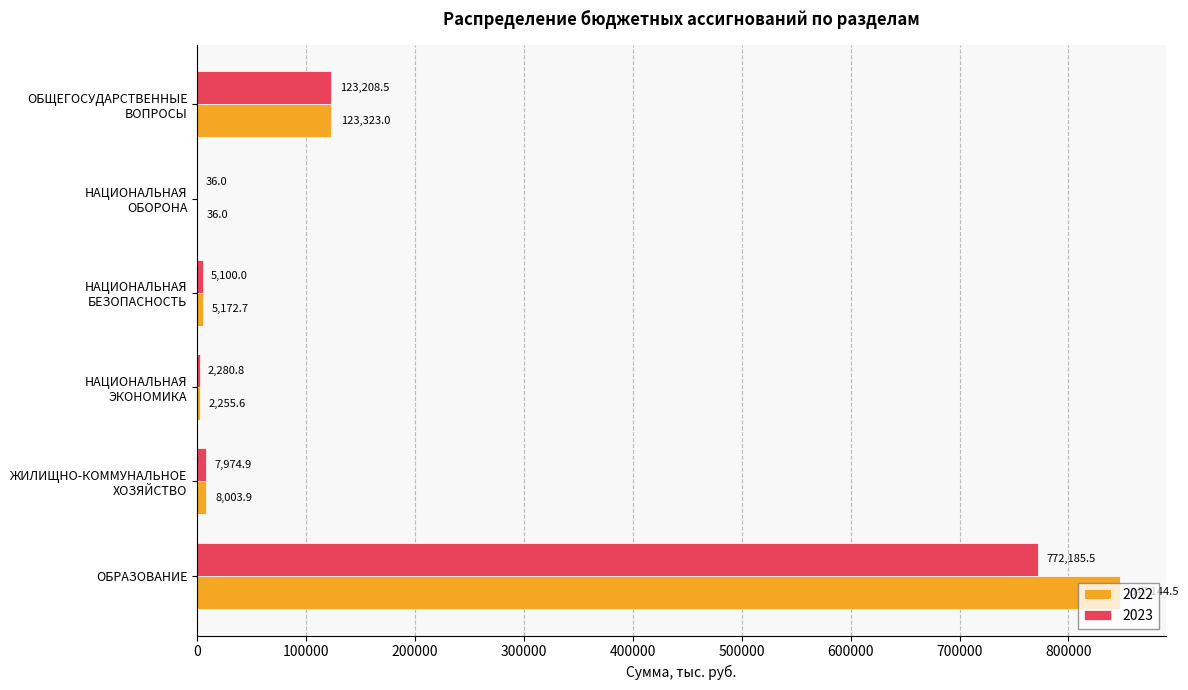

What is the total value across all series at ОБРАЗОВАНИЕ?

1619330.0